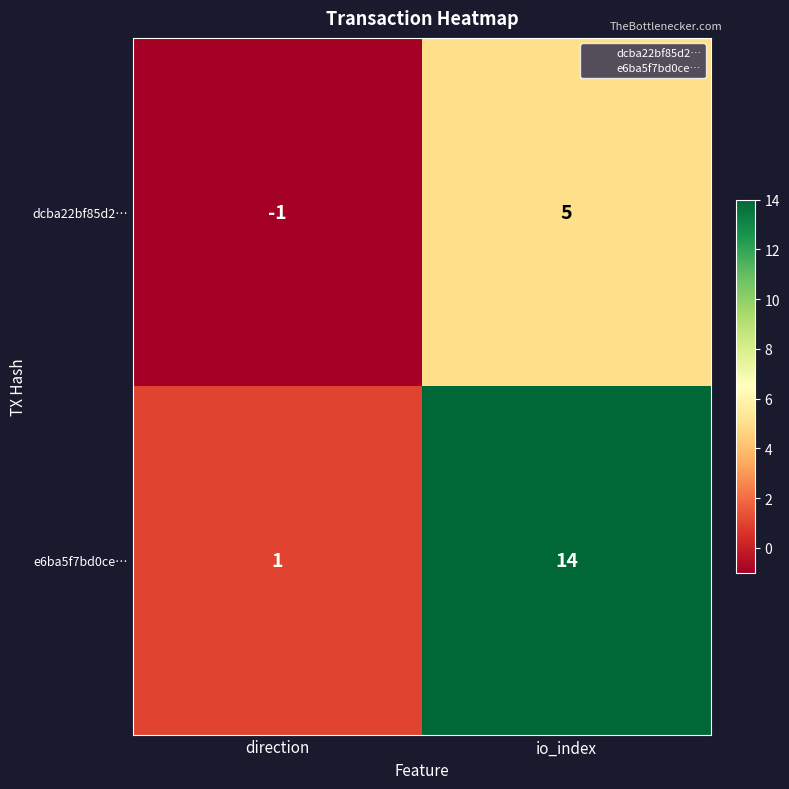

What is the sum of the dcba22bf85d2… values at direction and io_index?

4